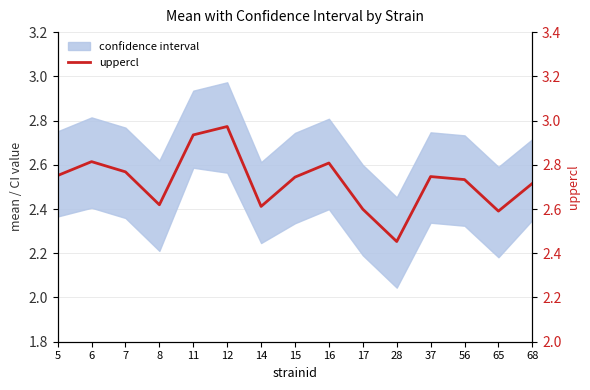

True or false: there are more than 1 points higher than both neighbors.

True